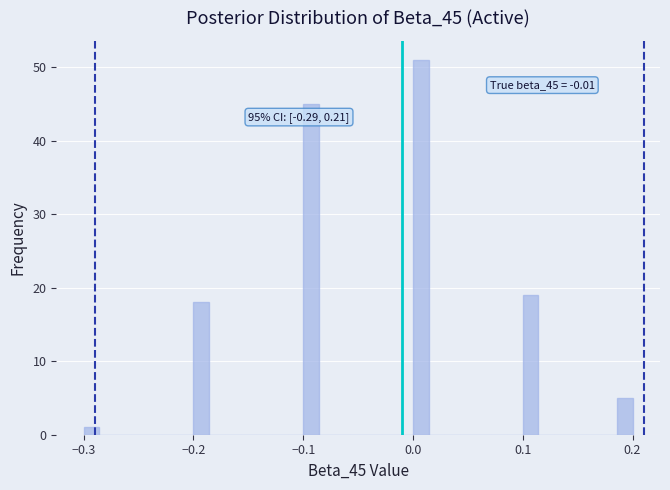

Around what value on the x-axis is the tallest bar? Give the approximate position of its centre, as read against the axis.

0.01